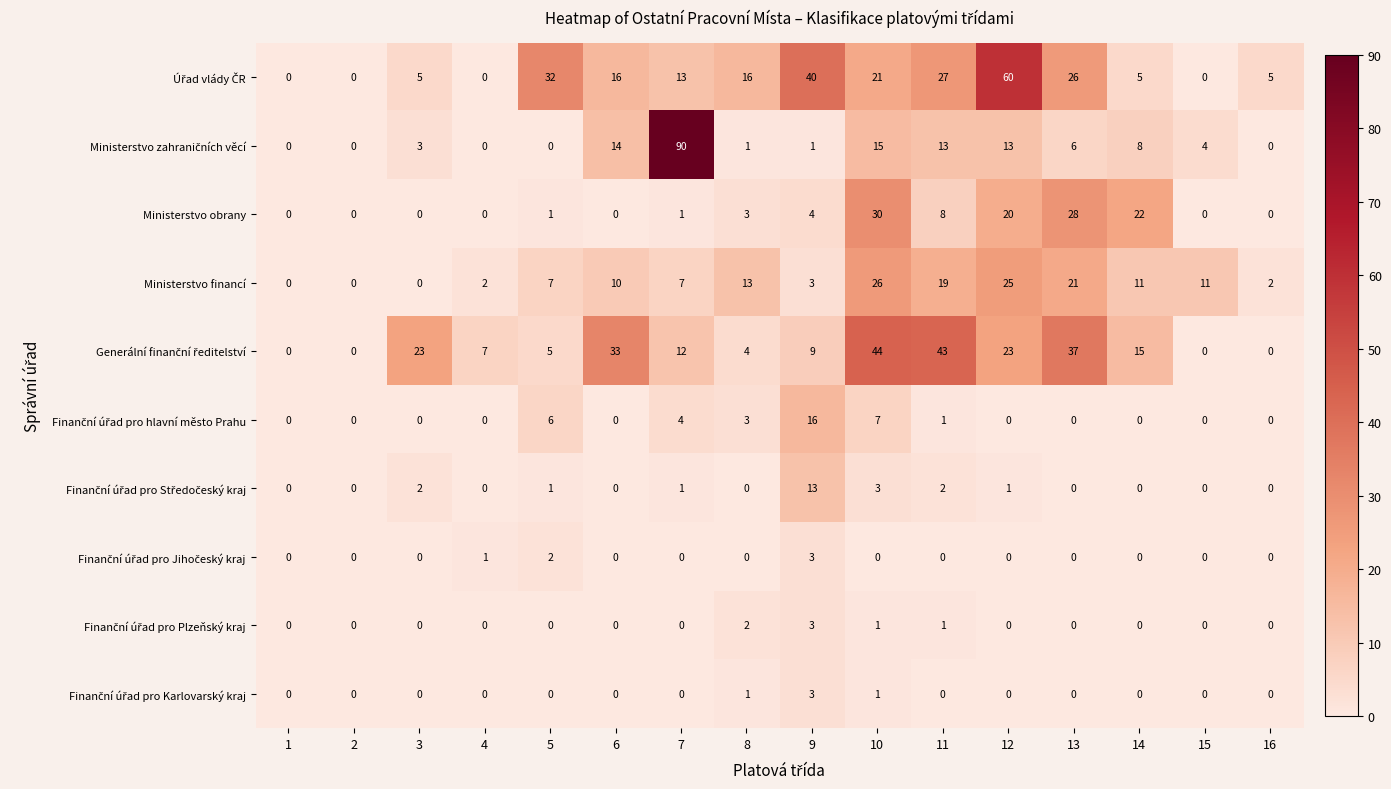

At how many categories does at least one series exceed 4?

14